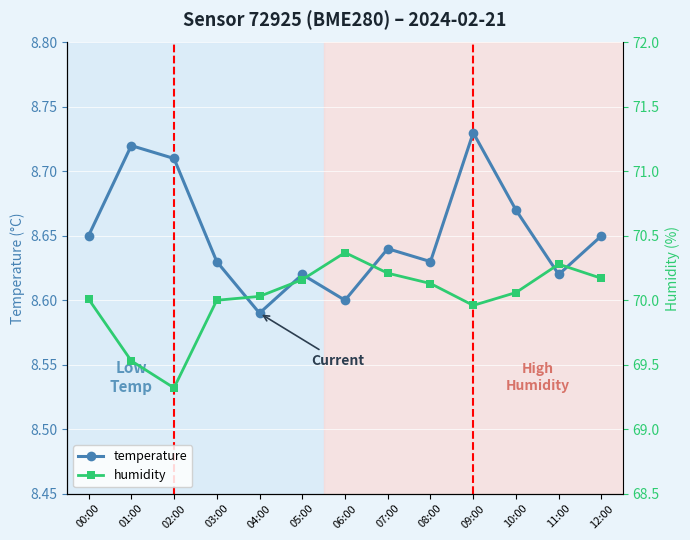

What are all the series names shown in the legend?

temperature, humidity